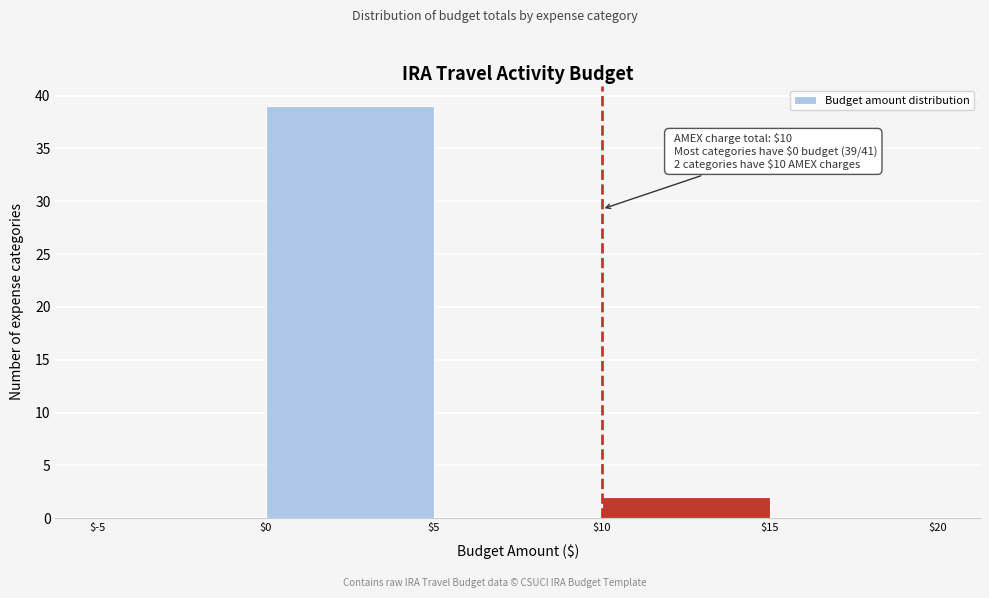

Over which range of the x-axis is the bar tallest?

$0 to $5